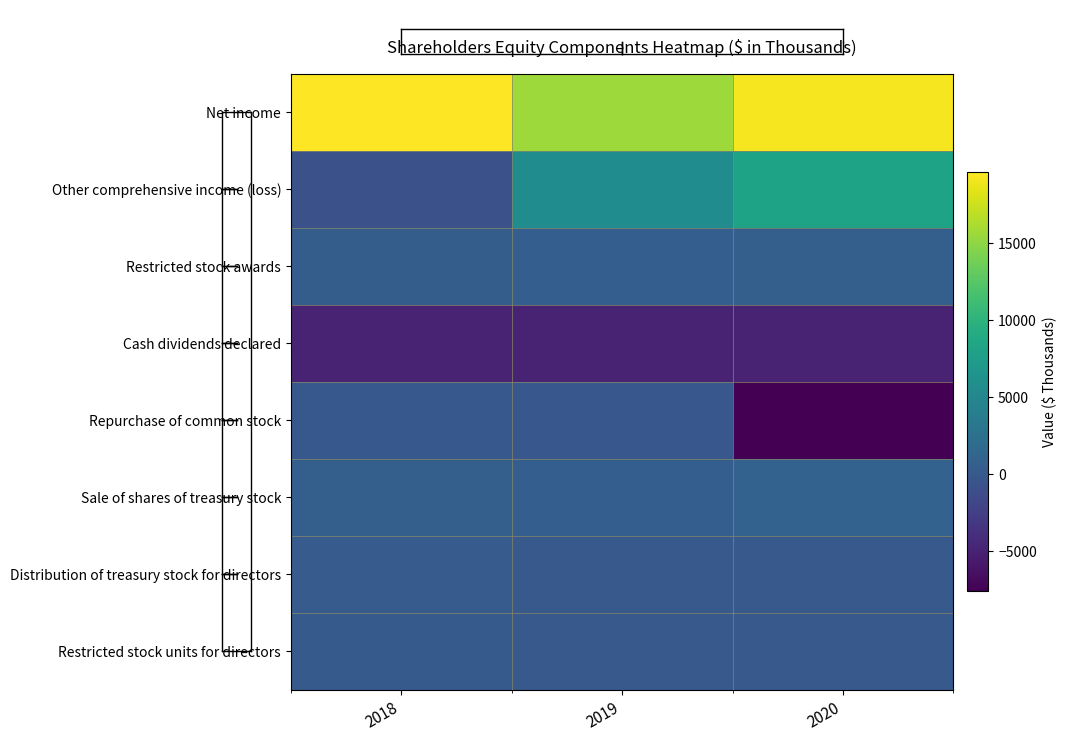

At which category does the chart reach its minimum across all series?

2020